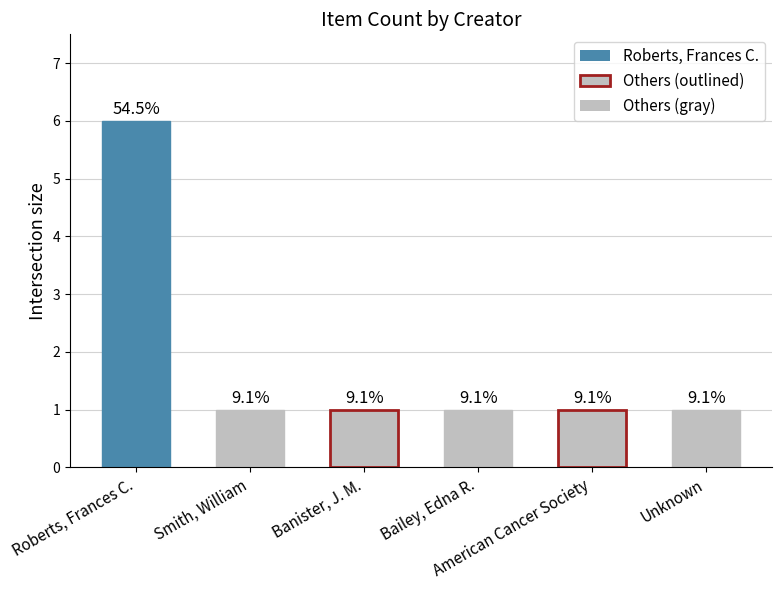

Are the bars horizontal?

No